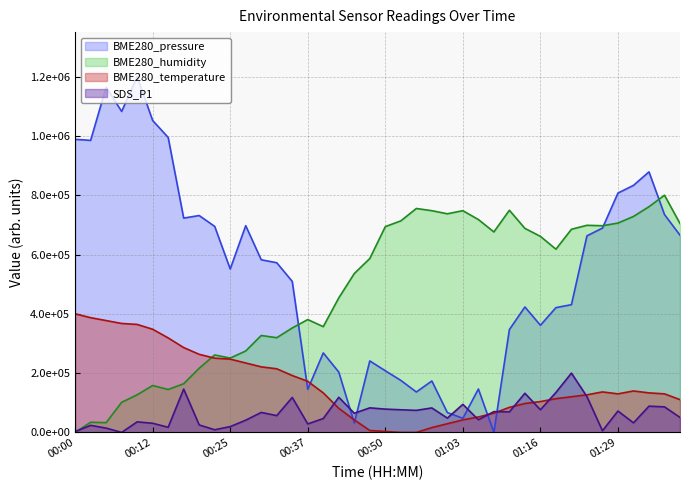

True or false: SDS_P1 has more than 0 interior local peaks.

True